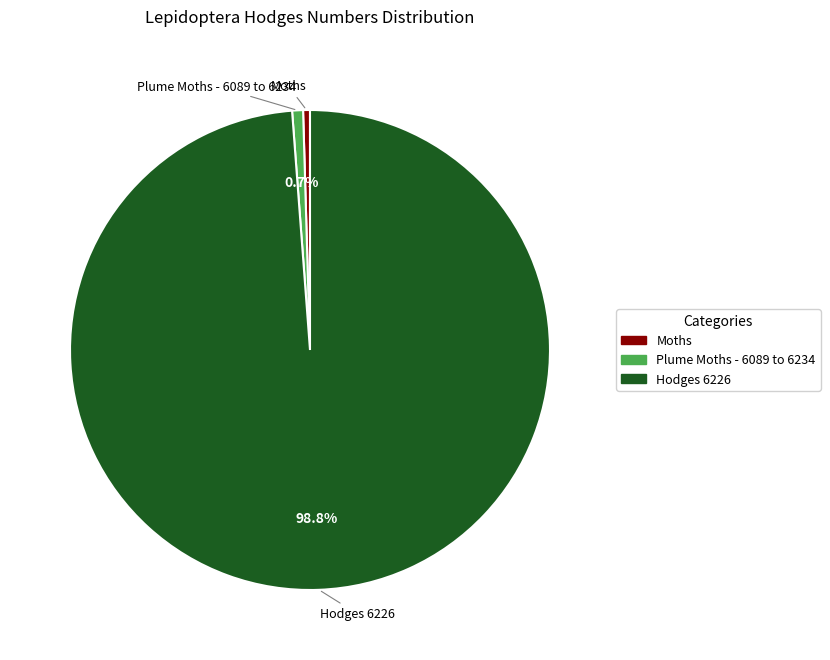

To the nearest percent, what is the difference between the largest and smallest slice percentages?

98%